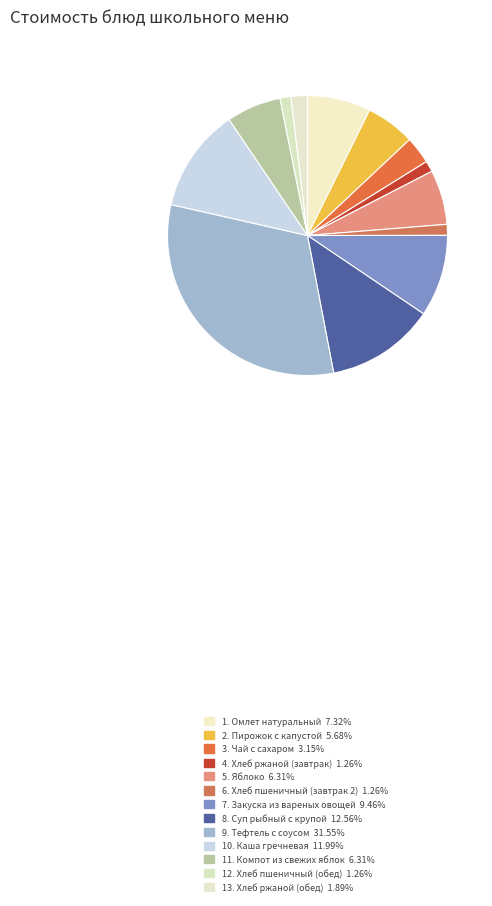

To the nearest percent, what is the difference between the largest and smallest slice percentages?

30%